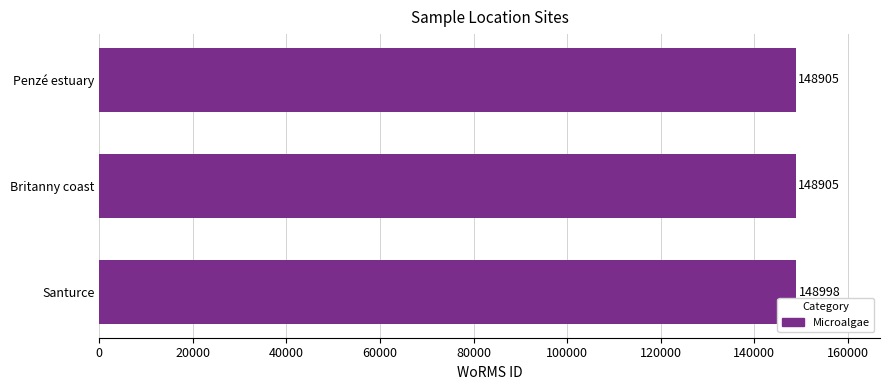

What value does the data have at Britanny coast?

148905